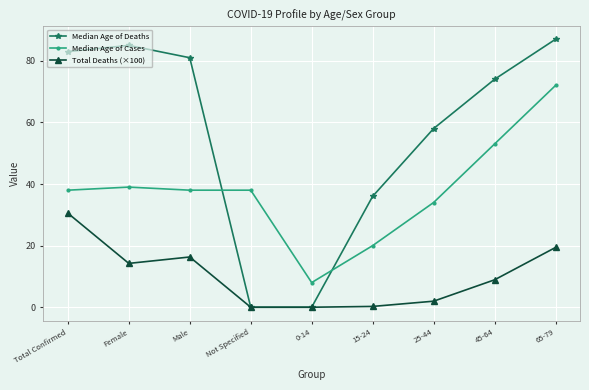

What are all the series names shown in the legend?

Median Age of Deaths, Median Age of Cases, Total Deaths (×100)